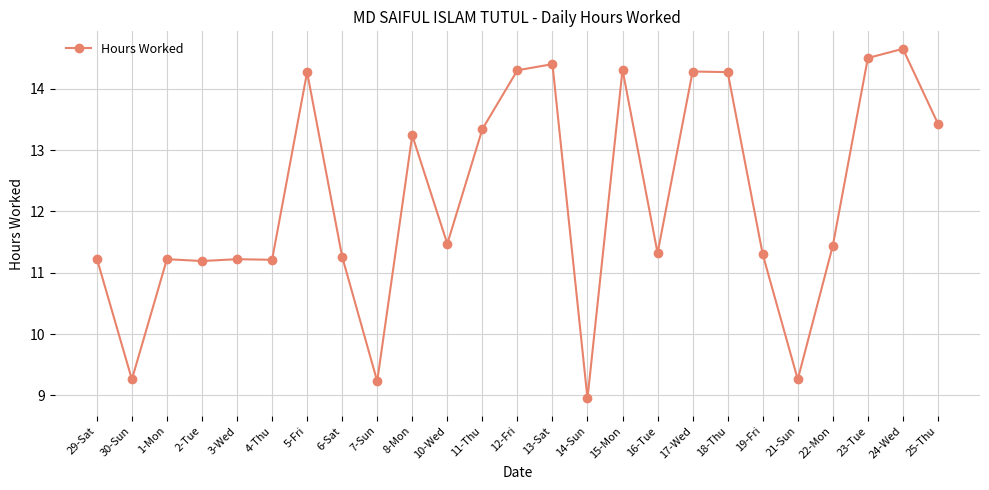

The value at 14-Sun is 13.5. True or false?

False